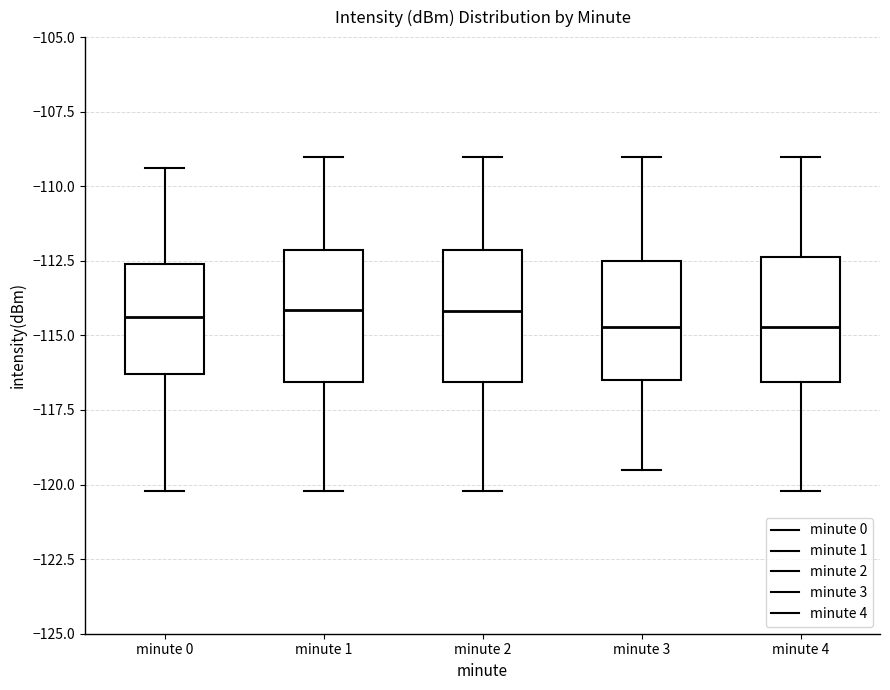

Reading left to right, read every box against the y-axis: the position of its median line, the range the box covers, and the ends of its whiskers. The values are not printed on the chart, so give them approximately, as read against the axis.

minute 0: median -114.5, box -116.5 to -112.5, whiskers -120.0 to -109.5
minute 1: median -114.0, box -116.5 to -112.0, whiskers -120.0 to -109.0
minute 2: median -114.0, box -116.5 to -112.0, whiskers -120.0 to -109.0
minute 3: median -114.5, box -116.5 to -112.5, whiskers -119.5 to -109.0
minute 4: median -114.5, box -116.5 to -112.5, whiskers -120.0 to -109.0